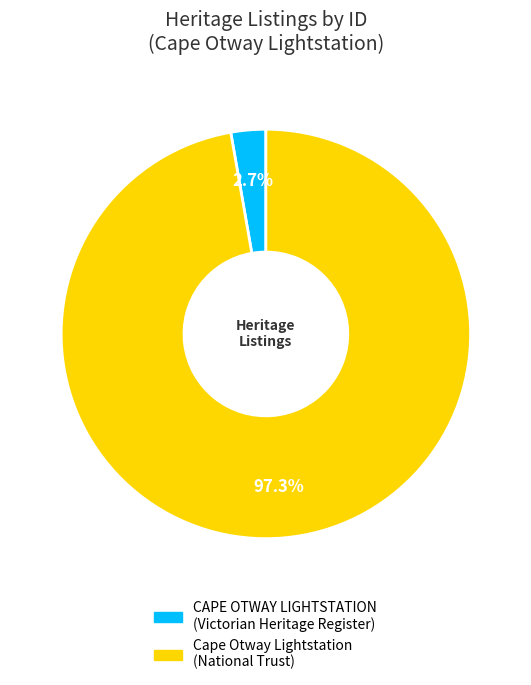

How many slices are in this pie chart?

2